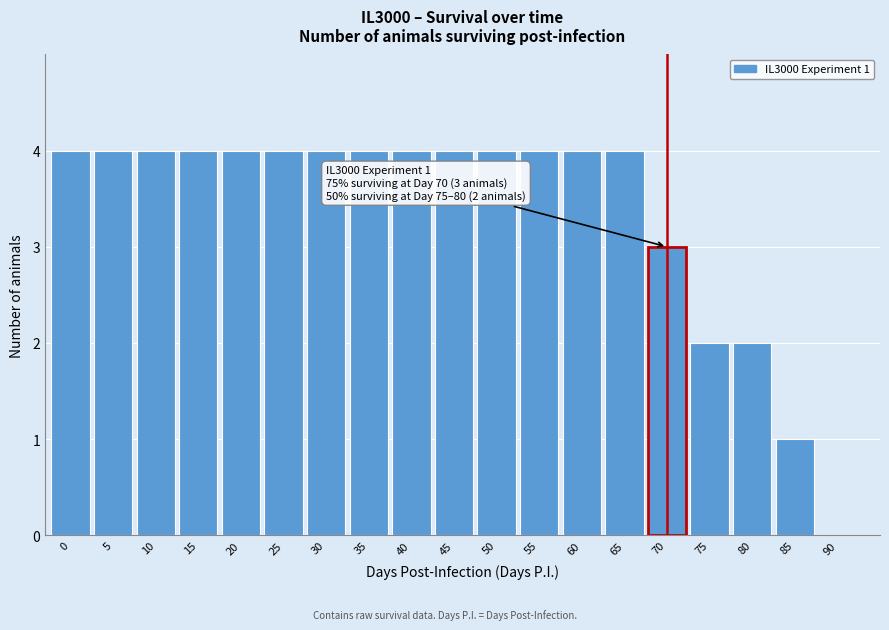

Reading right to left, list all the values displayed in this chart.

90=0	85=1	80=2	75=2	70=3	65=4	60=4	55=4	50=4	45=4	40=4	35=4	30=4	25=4	20=4	15=4	10=4	5=4	0=4